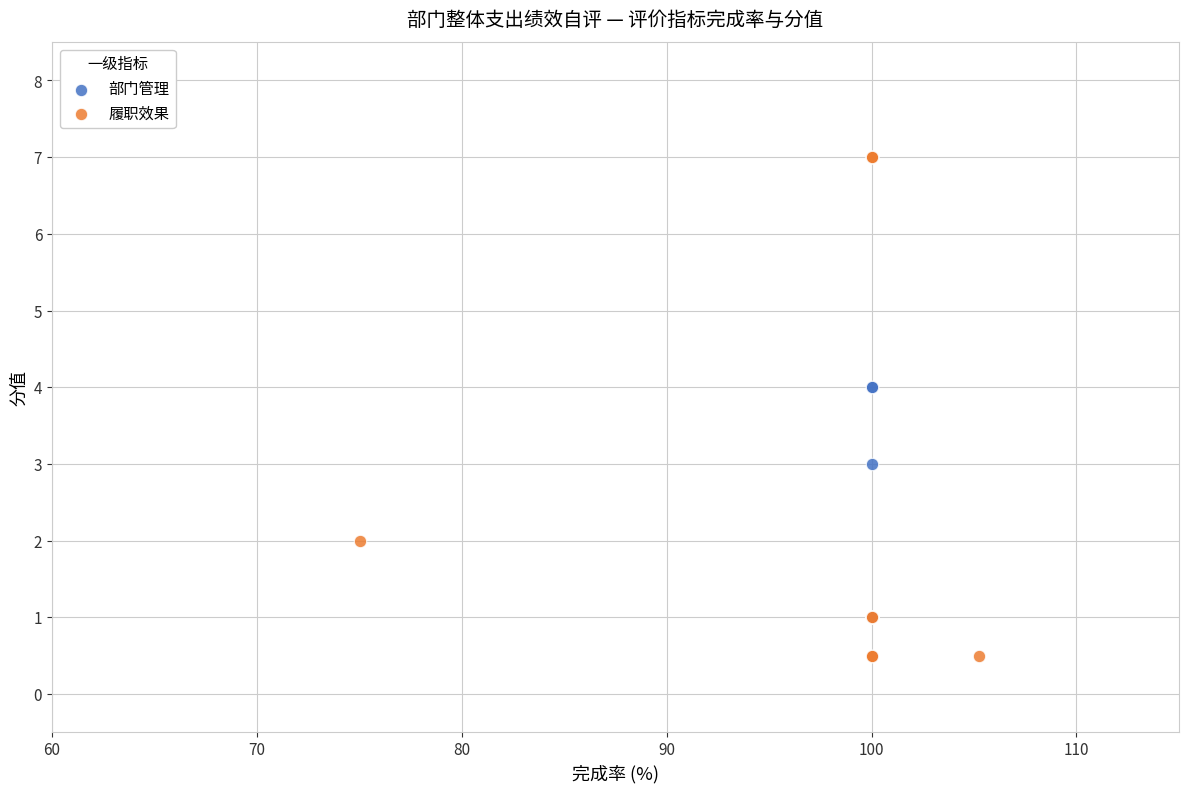

Which series reaches the minimum Y coordinate?

履职效果